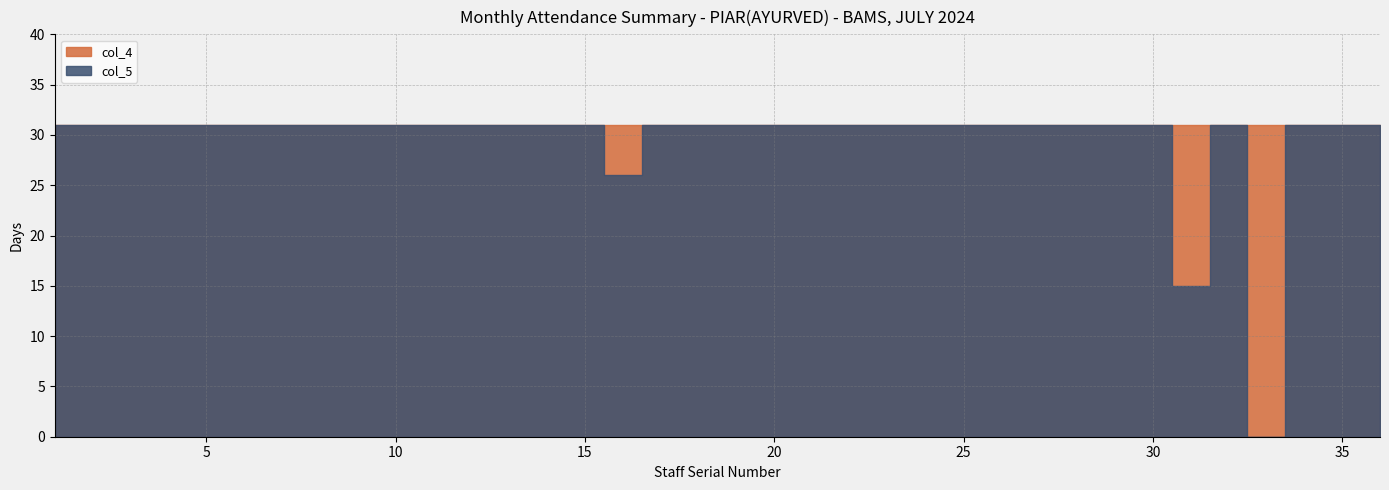

How many lines are shown in the chart?

2